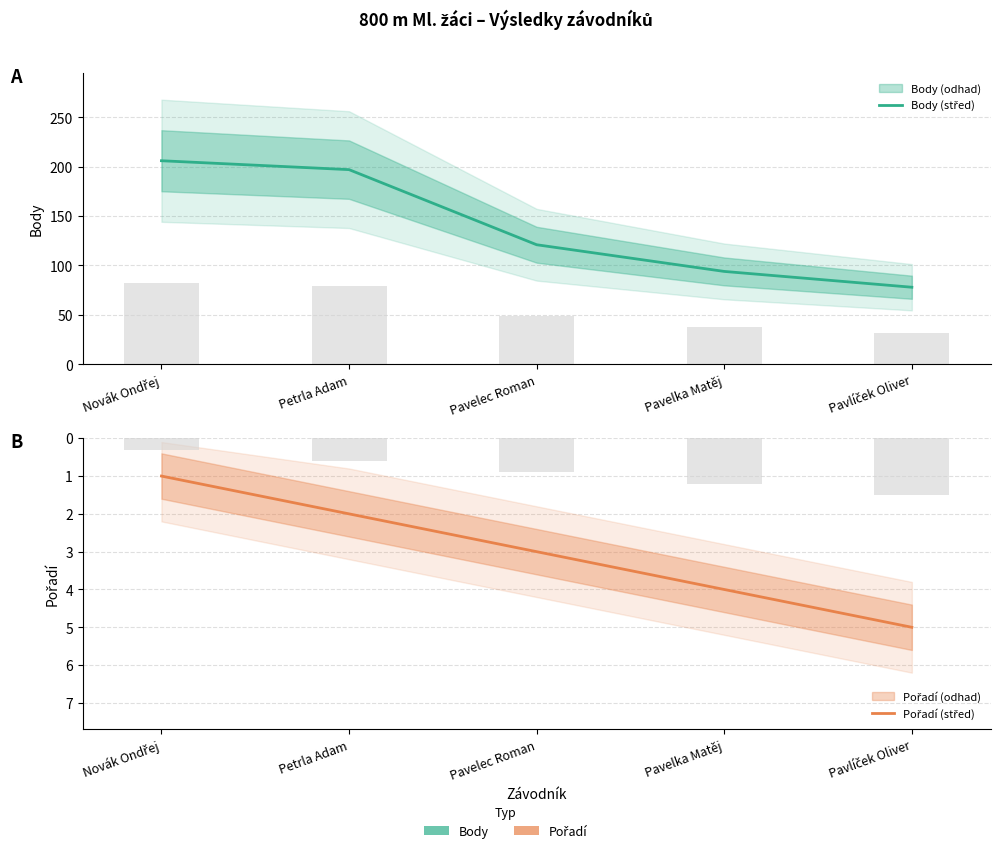

What is the label of the 4th bar from the right?

Petrla Adam